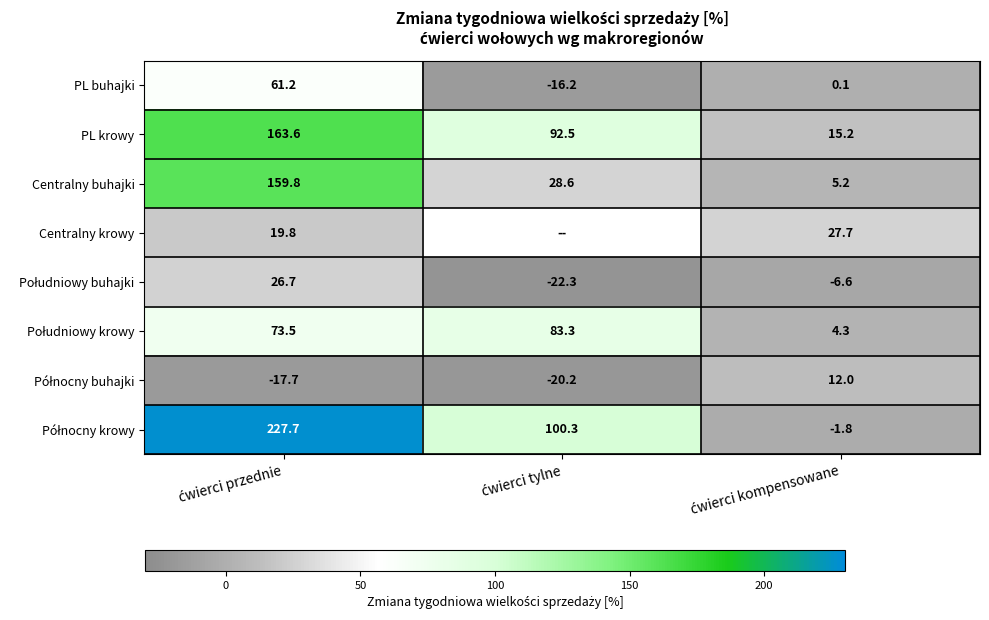

What is the sum of all Centralny buhajki values?

193.6